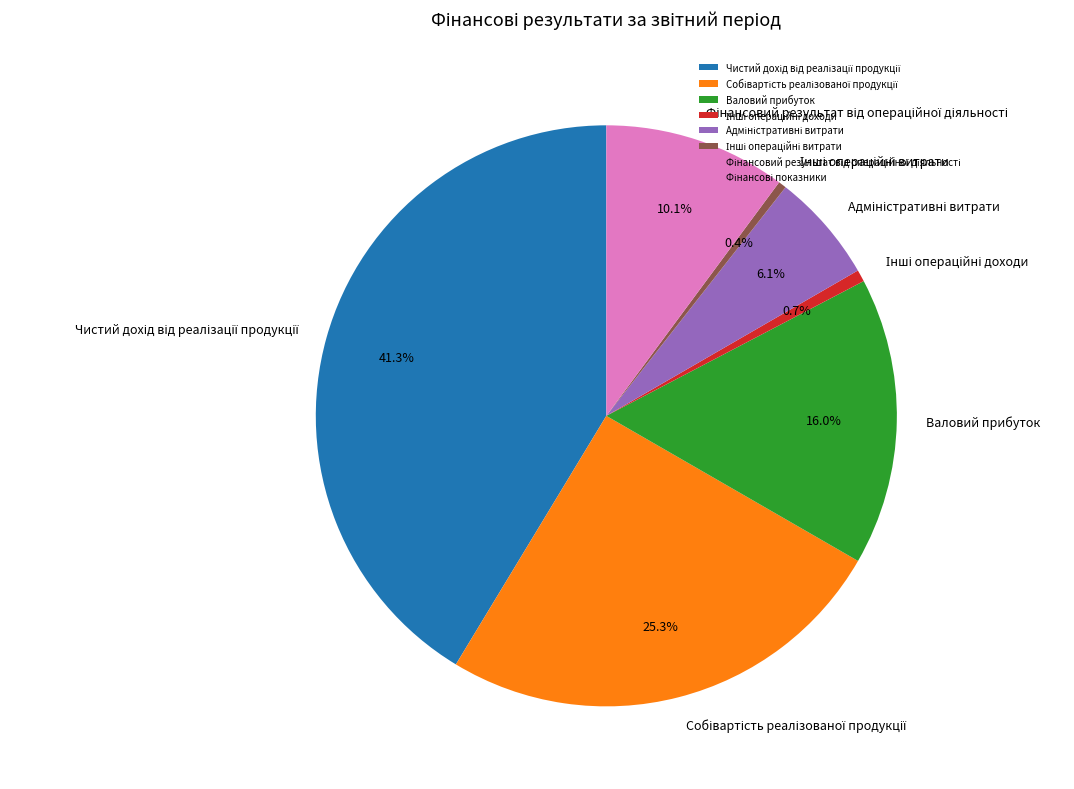

Is there a majority slice in this chart?

No